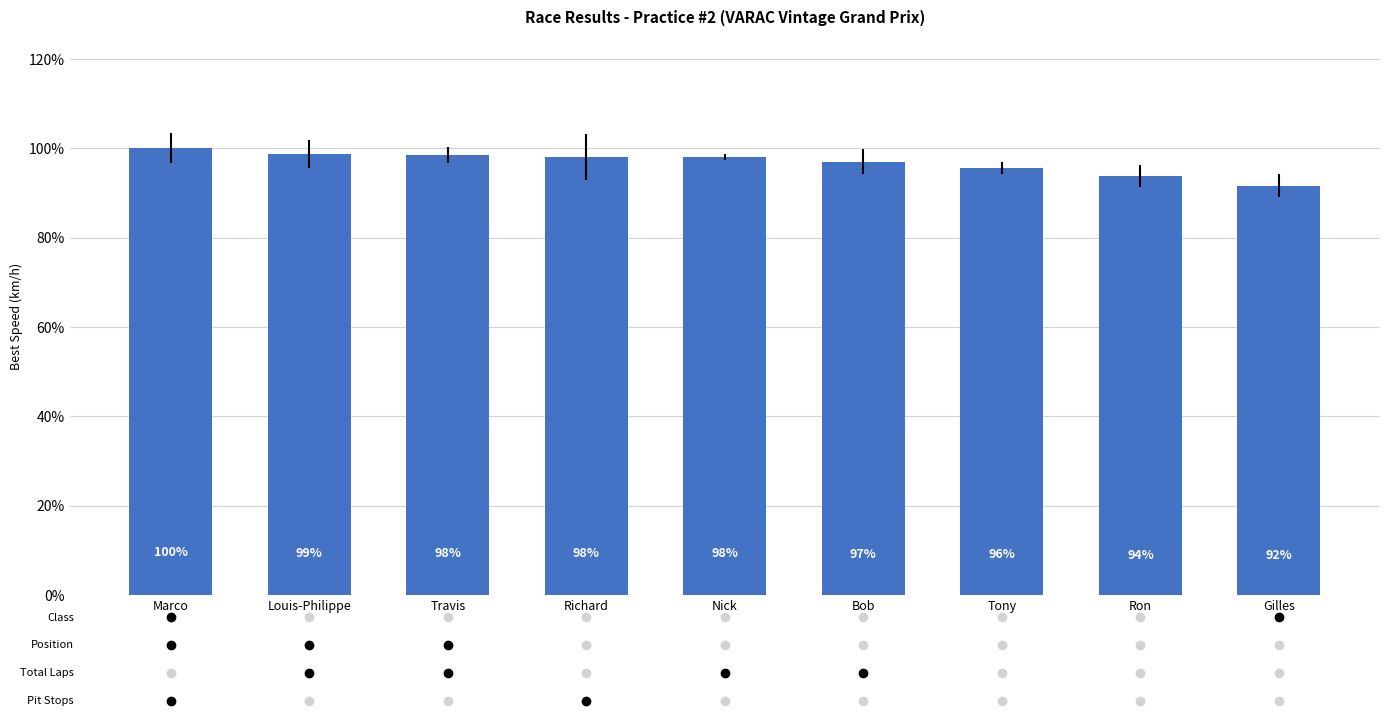

List the labels in order of value, smallest first.

Gilles, Ron, Tony, Bob, Nick, Richard, Travis, Louis-Philippe, Marco